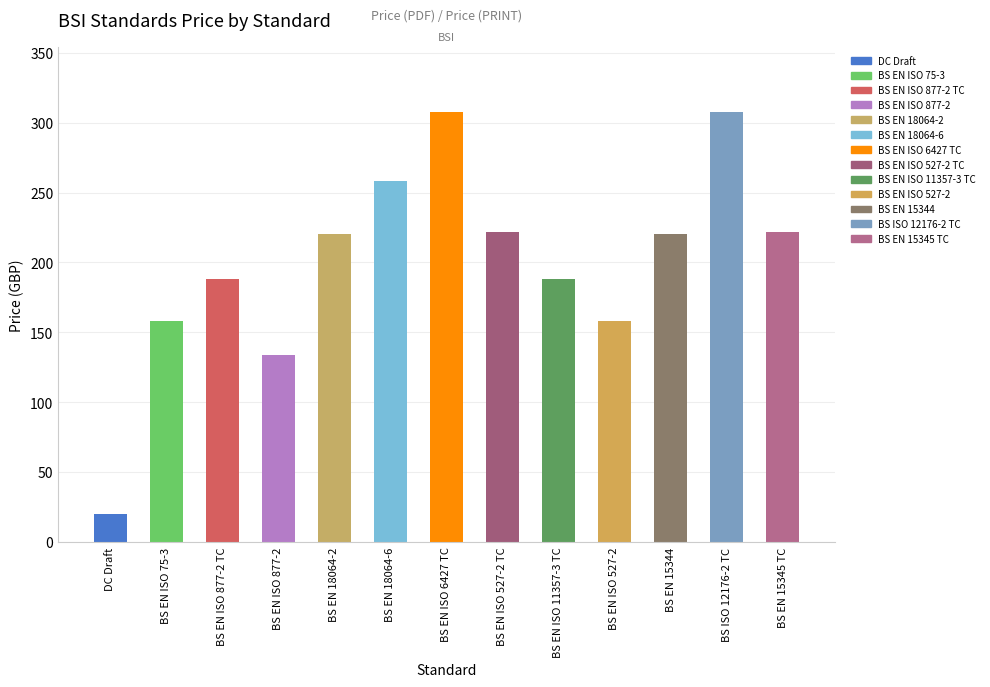

Which series has the largest range (max minus min)?

Price (PDF)